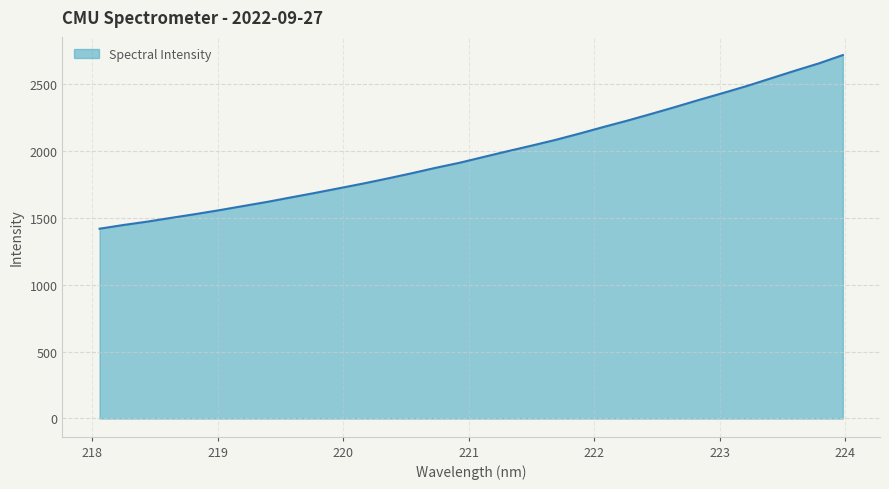

What is the difference between the maximum and minimum values?

1296.6